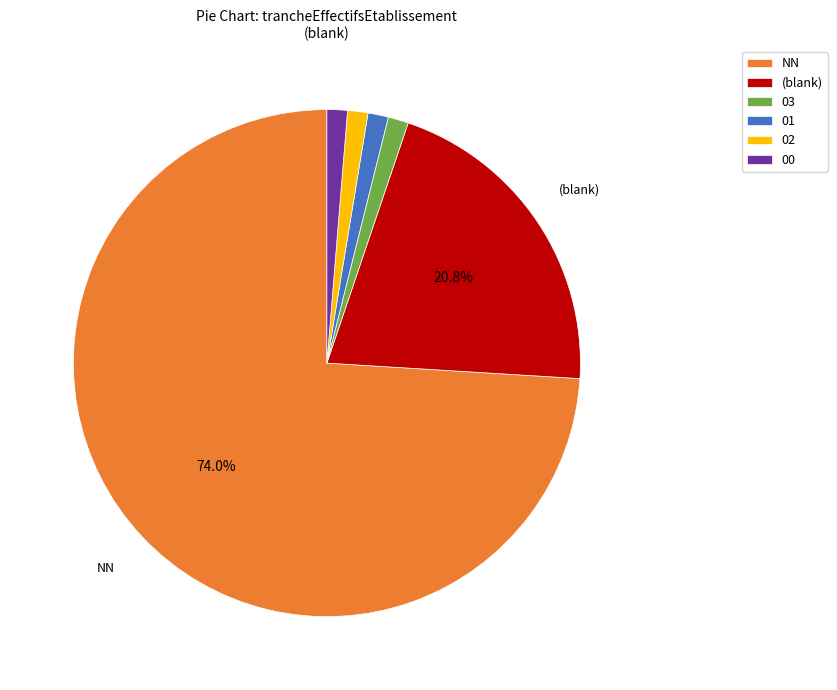

Between (blank) and 00, which is larger?

(blank)